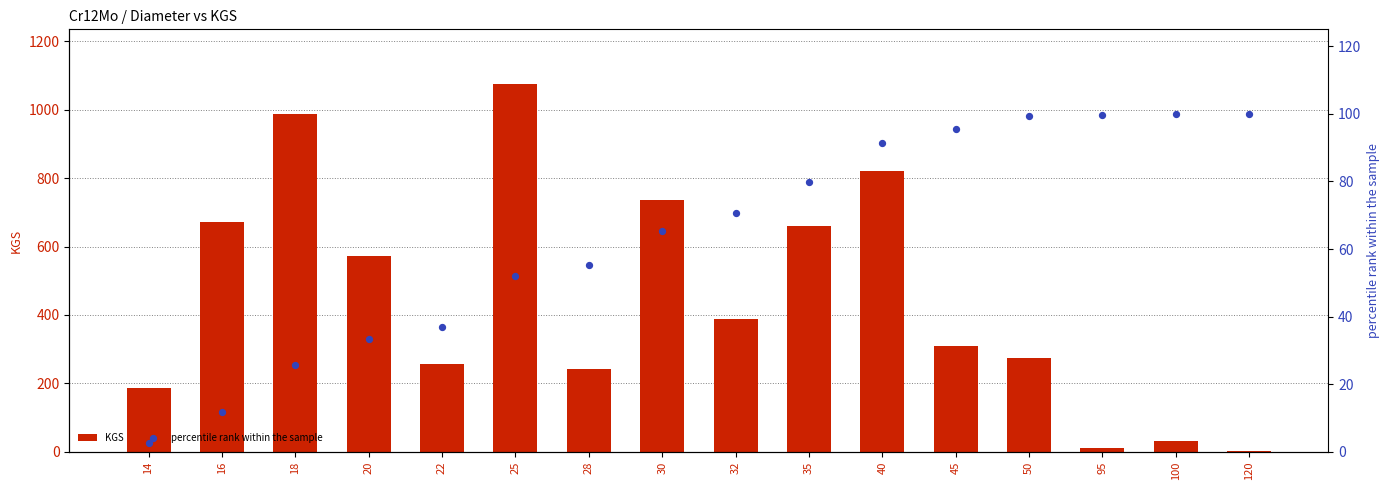

At how many categories does at least one series exceed 529?

7